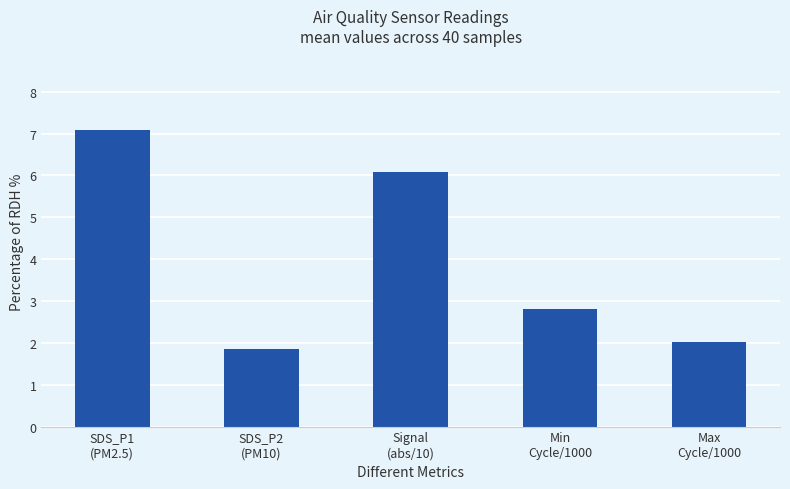

What is the sum of all values?

19.8